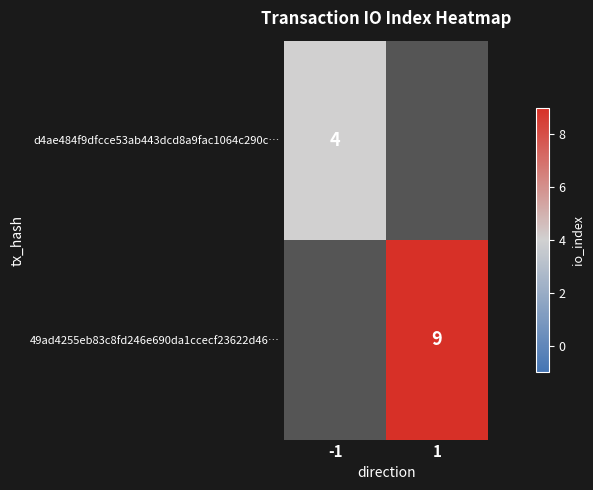

The 49ad4255eb83c8fd246e690da1ccecf23622d46… series shows 14 at 1. True or false?

False